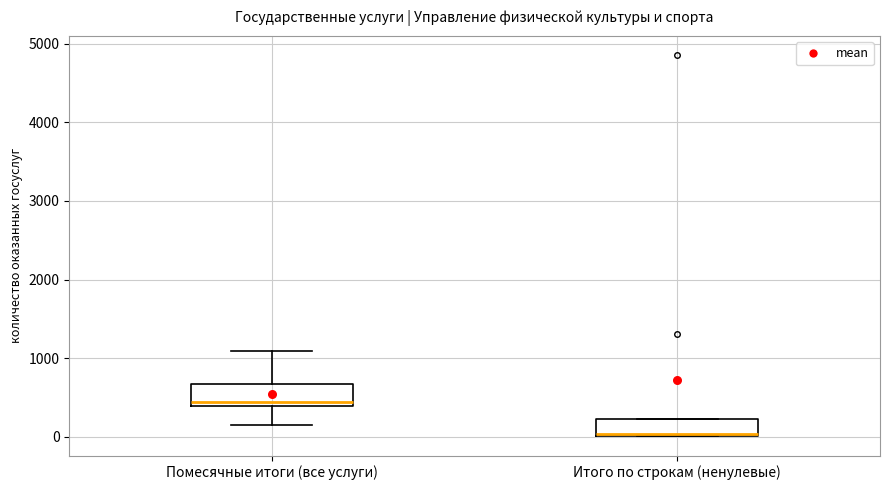

Reading left to right, read every box against the y-axis: the position of its median line, the range the box covers, and the ends of its whiskers. The values are not printed on the chart, so give them approximately, as read against the axis.

Помесячные итоги (все услуги): median 400 (just above the box's lower edge), box 400 to 700, whiskers 100 to 1100
Итого по строкам (ненулевые): median 0 (just above the box's lower edge), box 0 to 200, whiskers 0 to 200